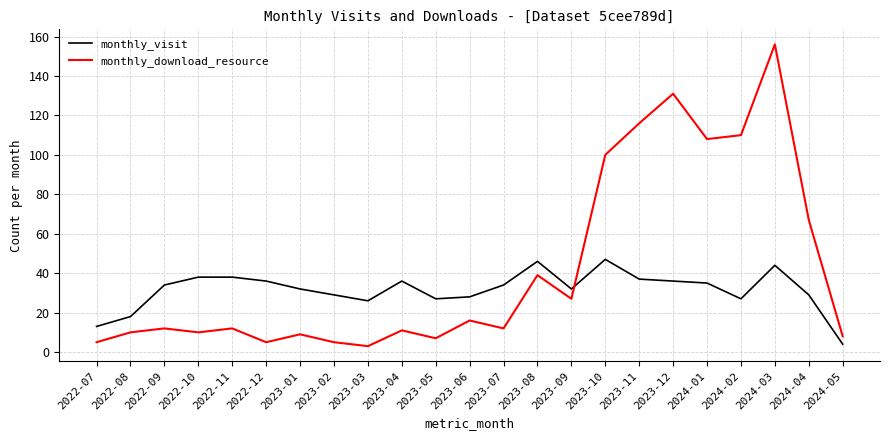

What are all the series names shown in the legend?

monthly_visit, monthly_download_resource